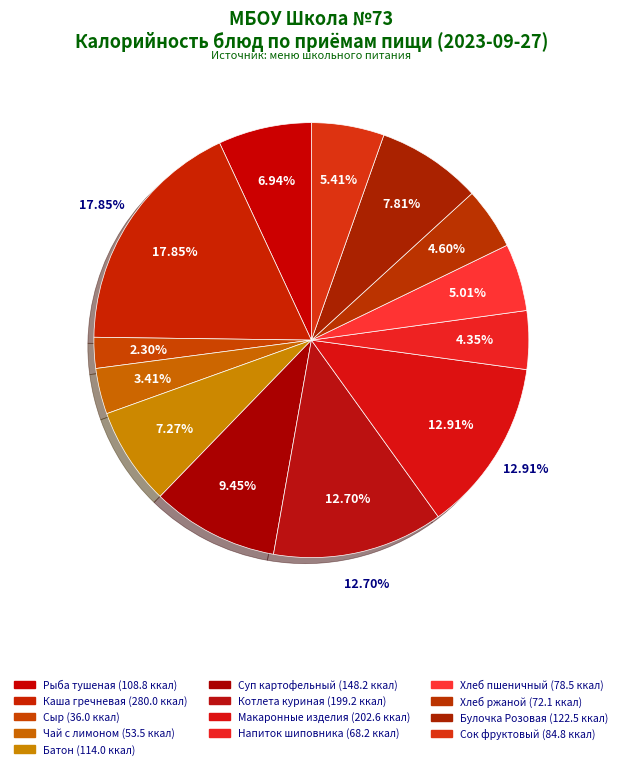

To the nearest percent, what is the difference between the Хлеб пшеничный and Булочка Розовая slice percentages?

3%